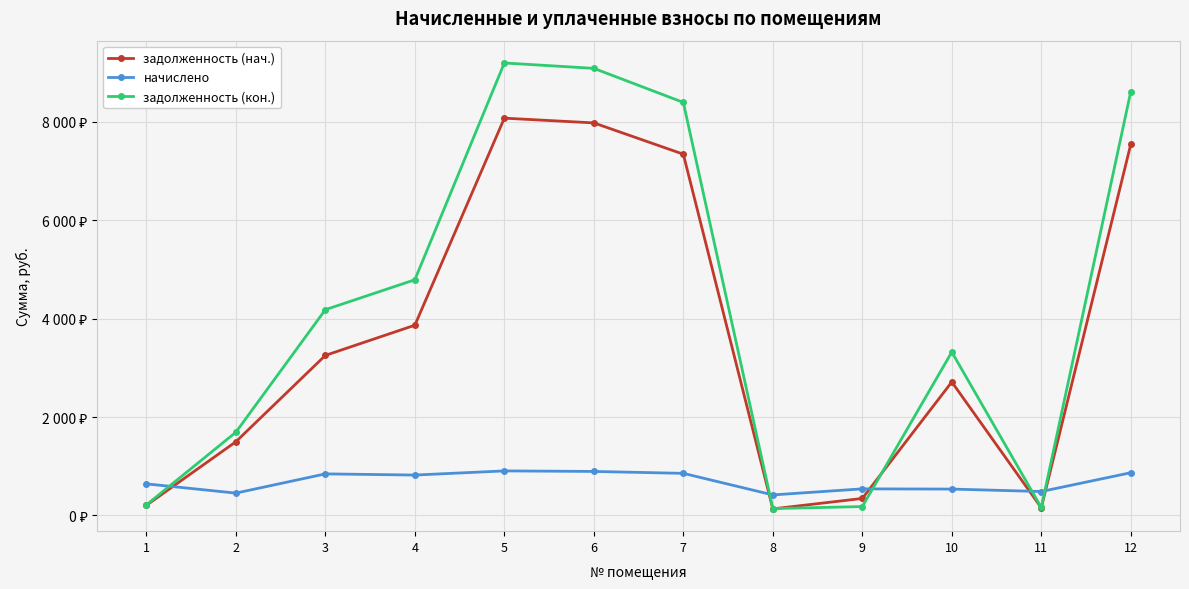

The value of начислено at 2 is 652.2. True or false?

False